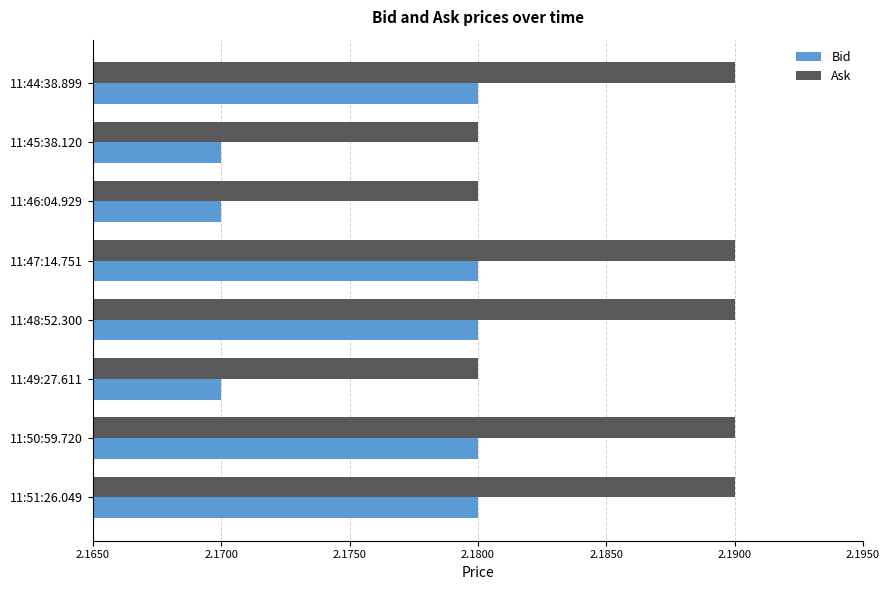

How many Bid values are between 2 and 3?

8